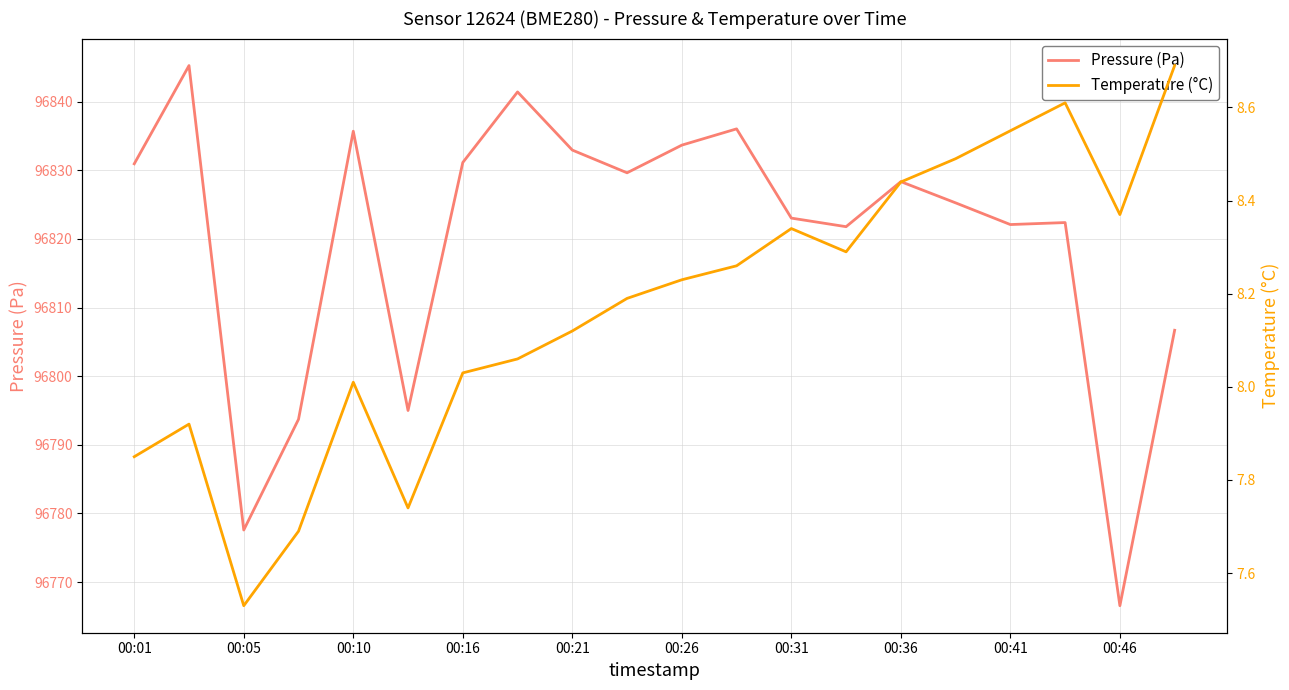

Where does the Pressure (Pa) series first go above 96828?

00:01